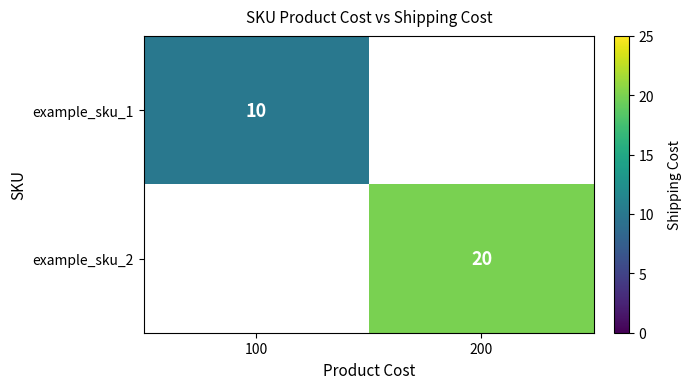

True or false: example_sku_1 has a value of 18 at 100.

False